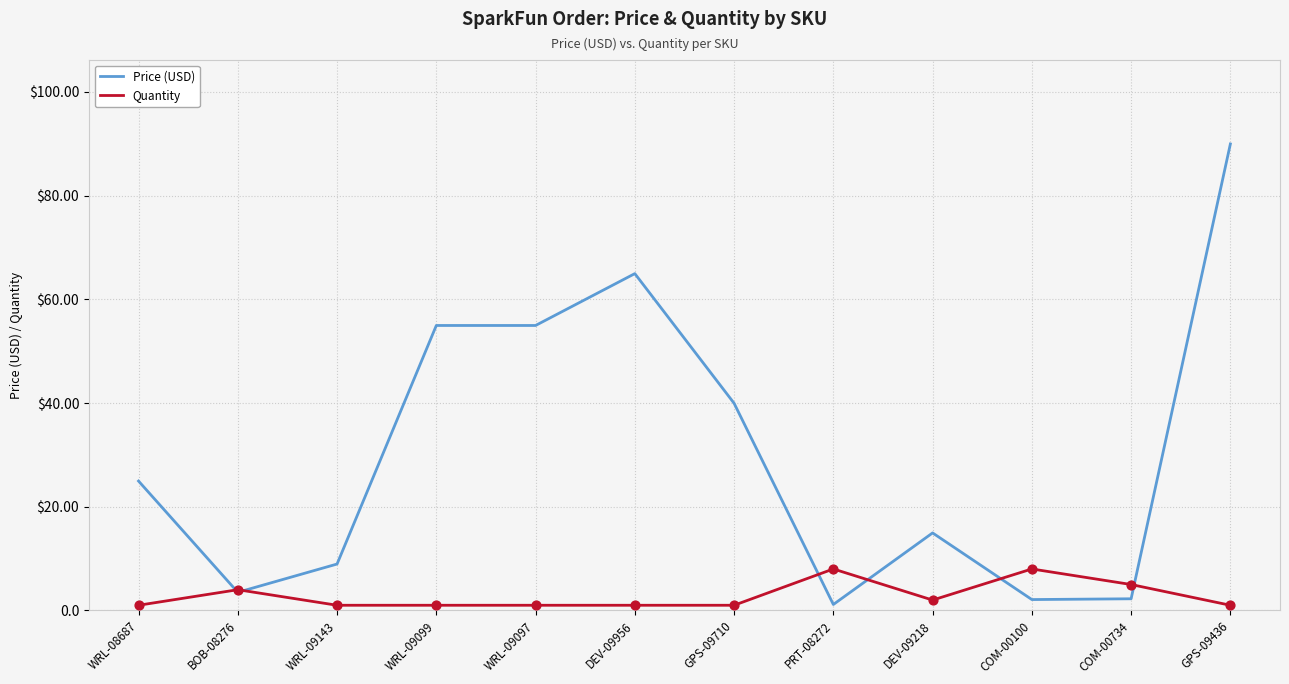

Is this an area chart (filled region under the line)?

No